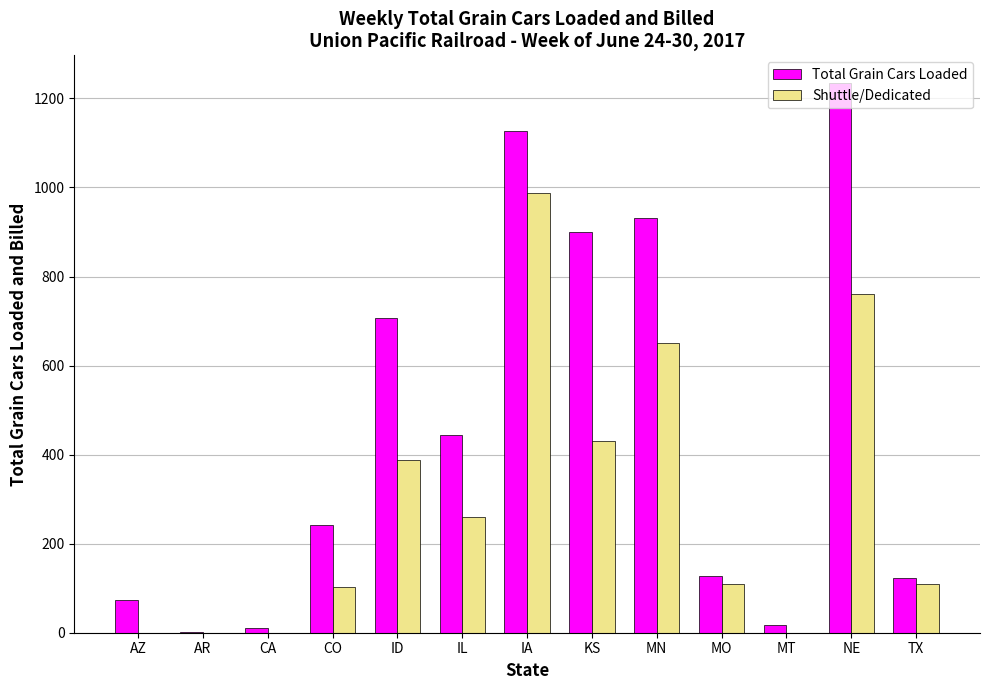

Which series has the widest spread of values?

Total Grain Cars Loaded